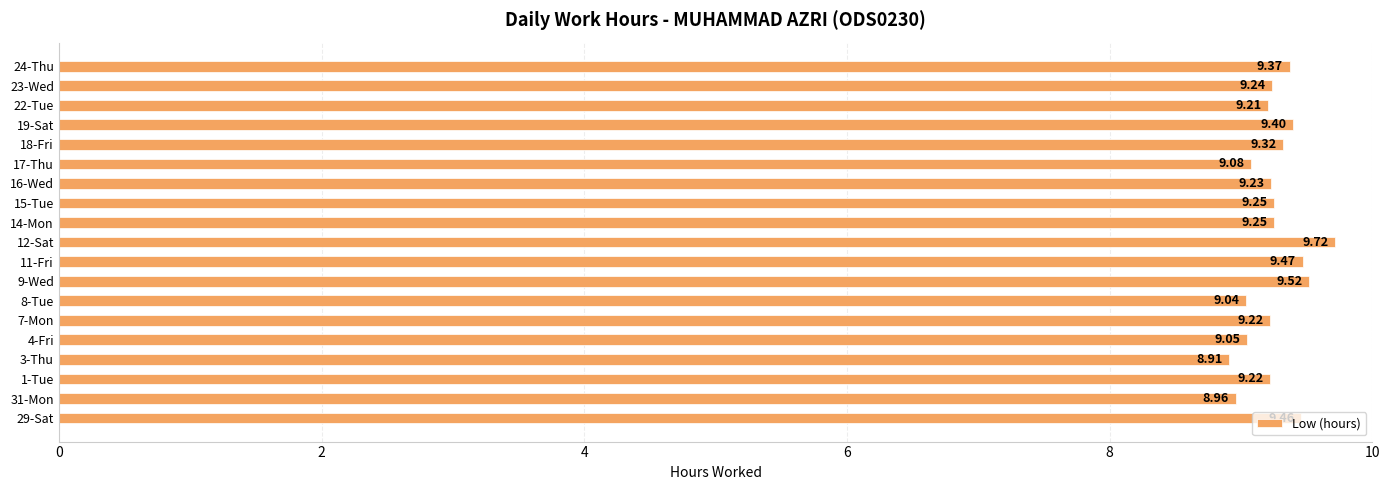

What is the ratio of the value at 19-Sat to the value at 31-Mon?

1.0